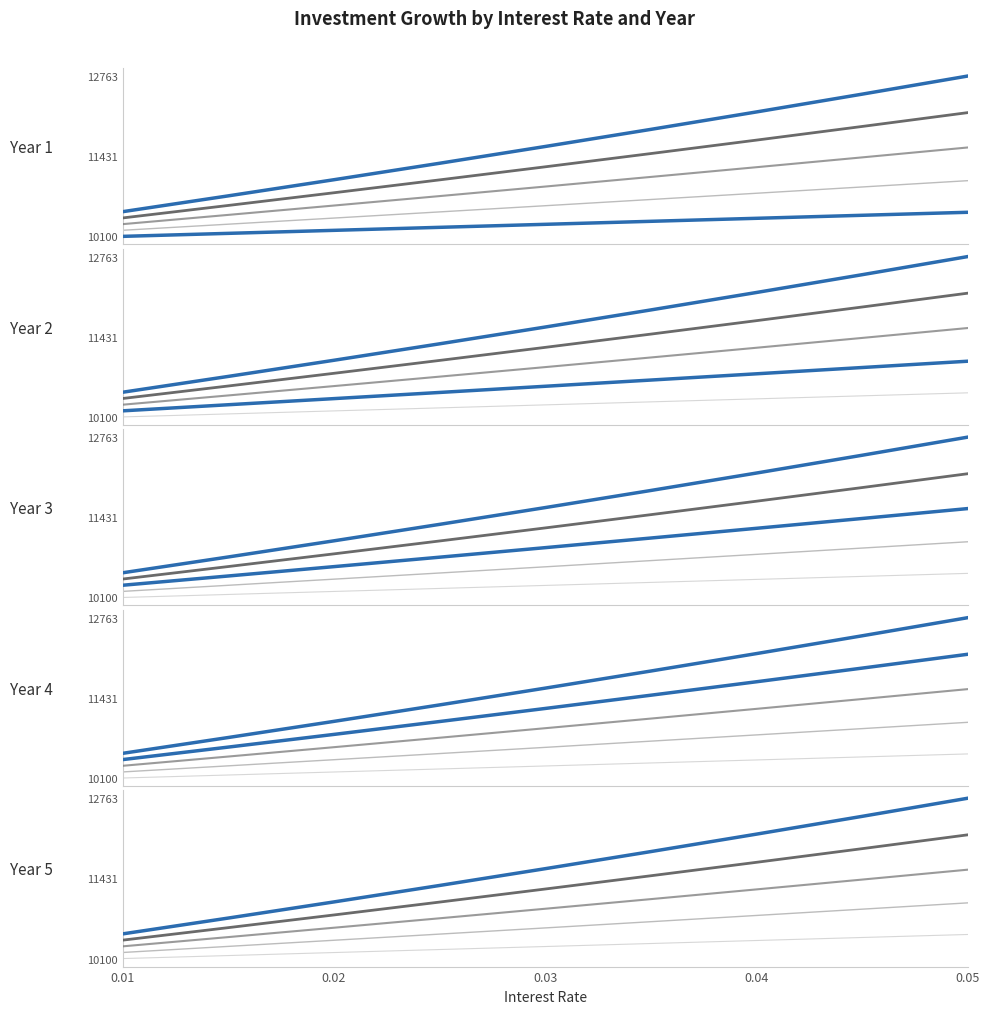

The value of Year 2 at 0.02 is 2477.9. True or false?

False